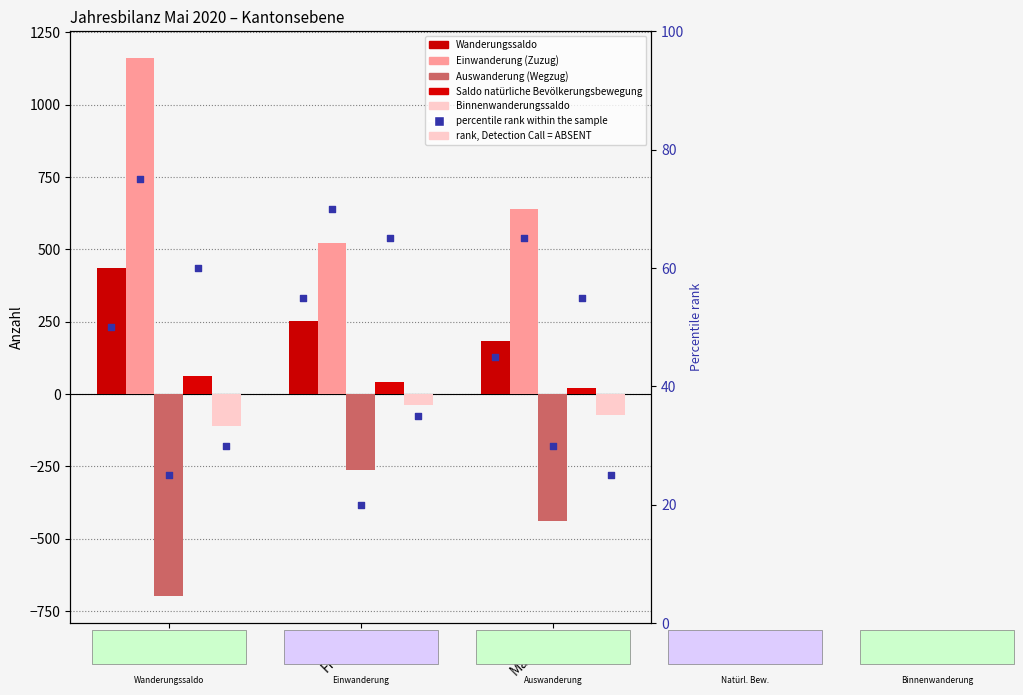

Which series has the widest spread of Y values?

Einwanderung (Zuzug)